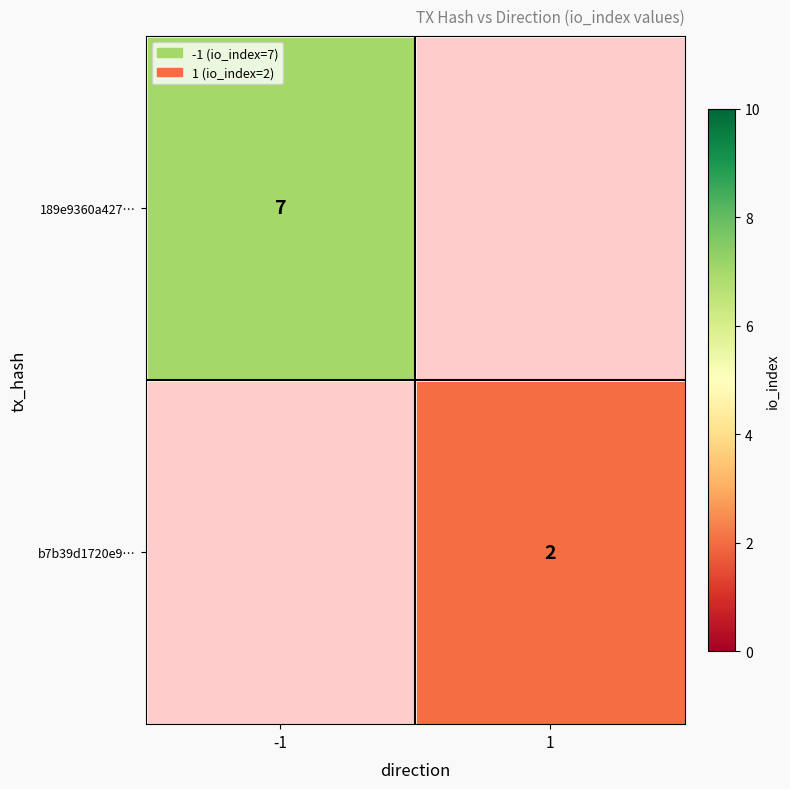

Is it true that b7b39d1720e9… equals 2 at 1?

True